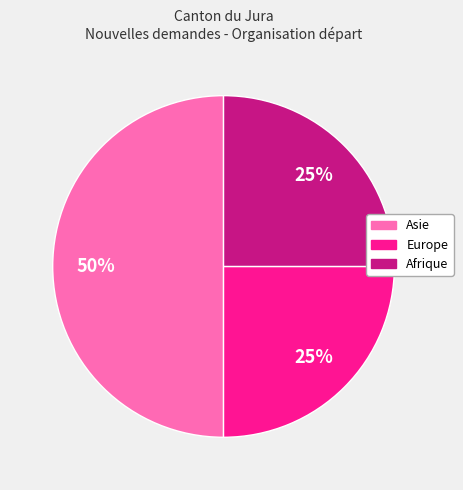

To the nearest percent, what is the average slice percentage?

33%